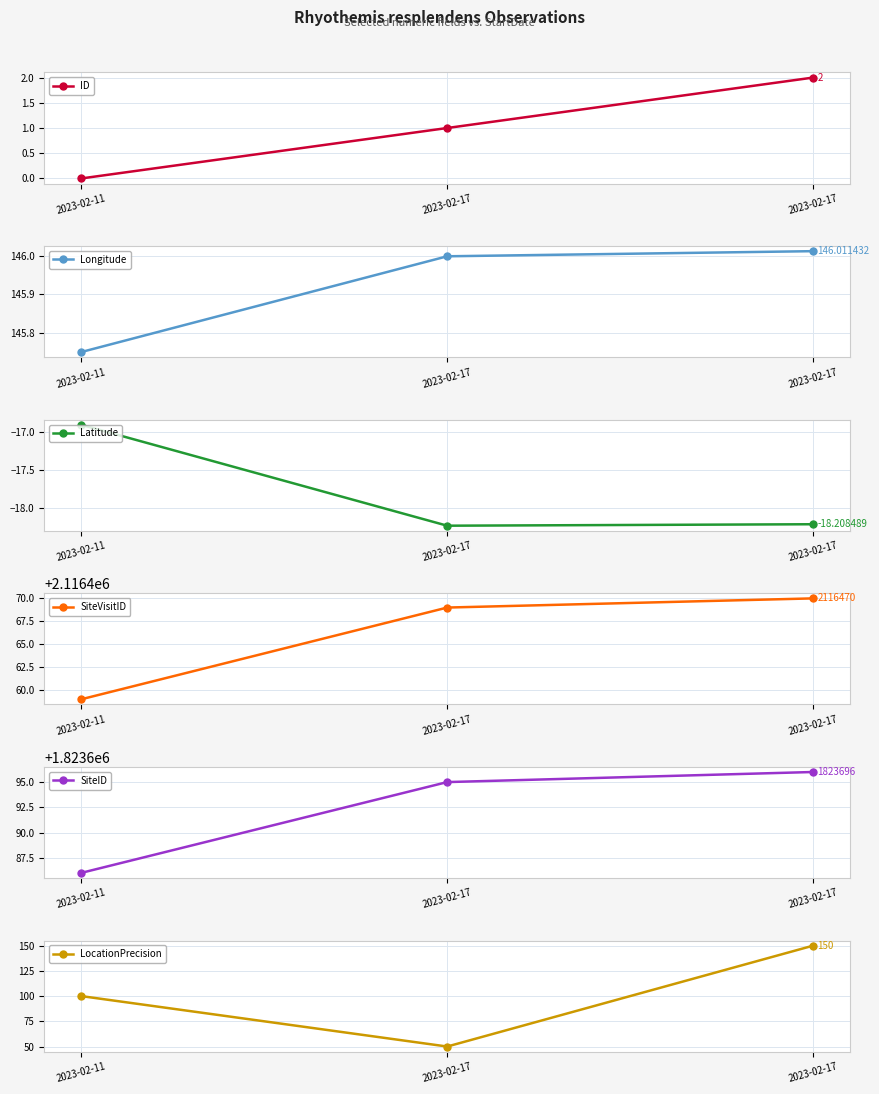

At which label is Longitude closest to 145?

2023-02-11